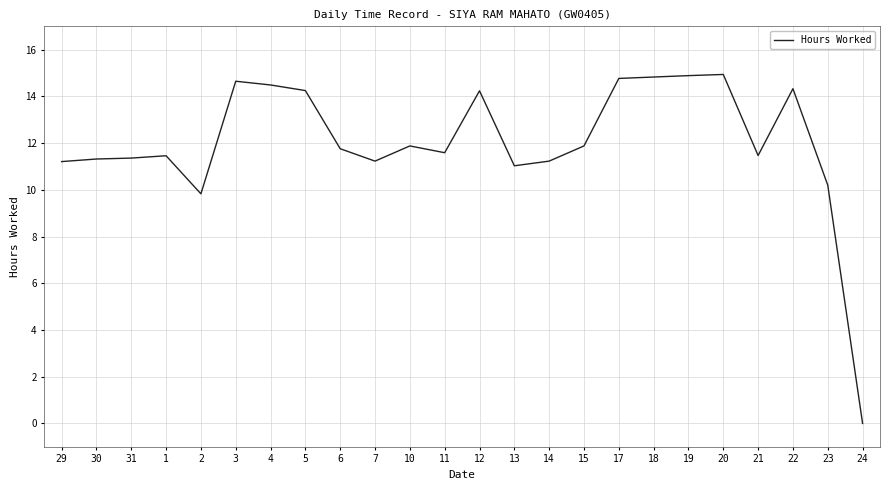

What is the change in value from 6 to 17?

+3.0